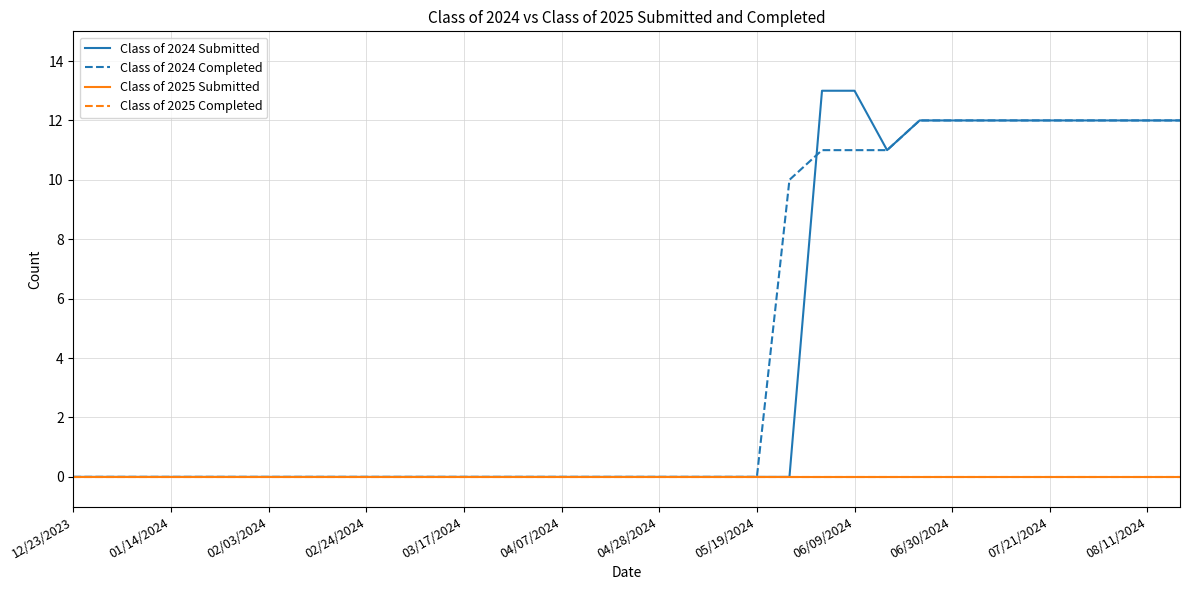

True or false: Class of 2025 Submitted and Class of 2024 Submitted cross at least once.

False